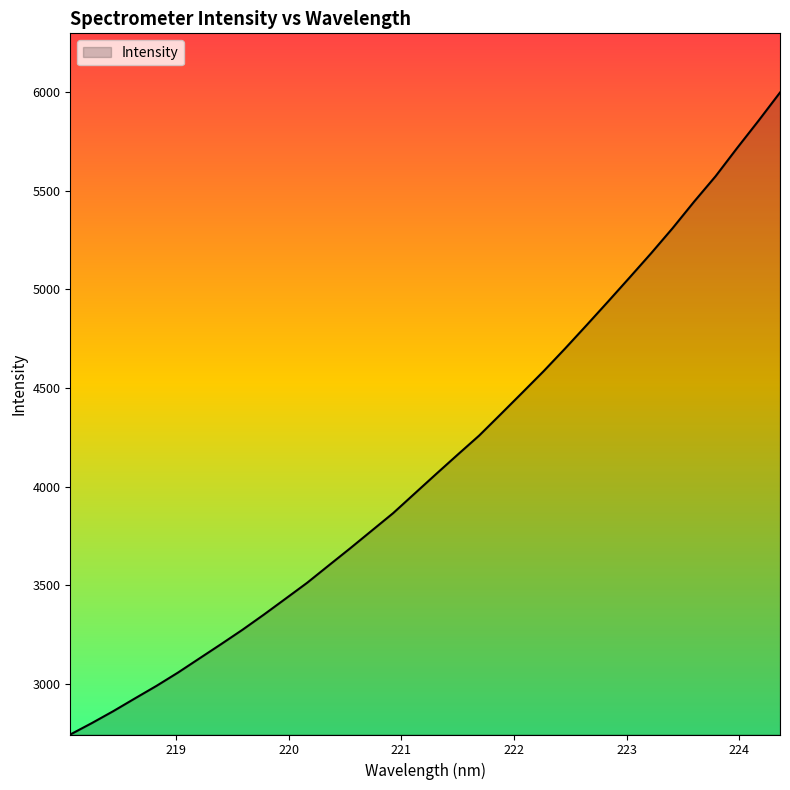

What is the greatest value displayed?

5996.3